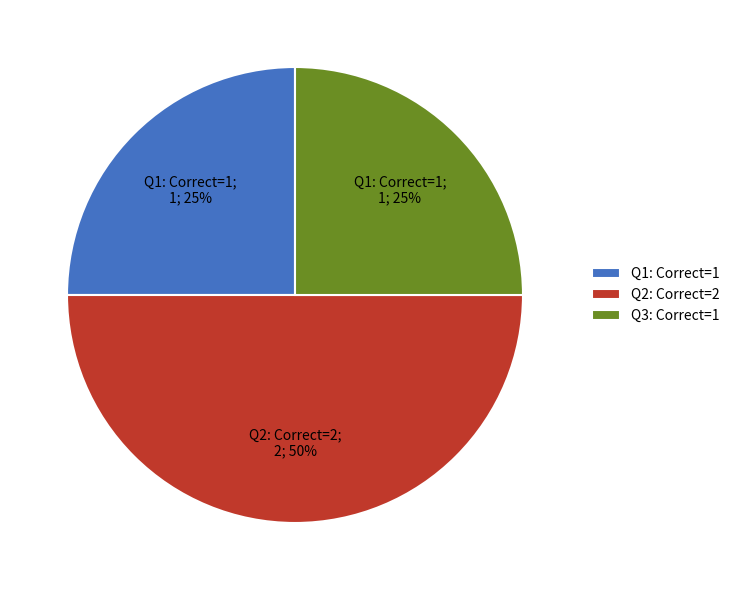

Is Q1: Correct=1 the majority of the pie?

No